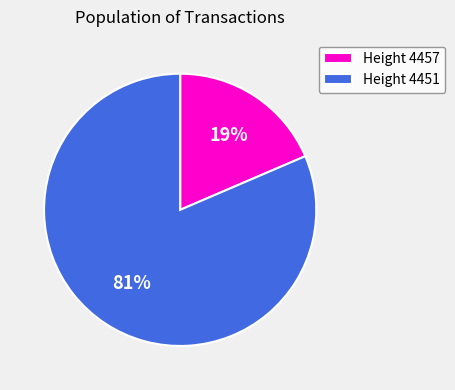

Do Height 4457 and Height 4451 together represent more than half of the pie?

Yes